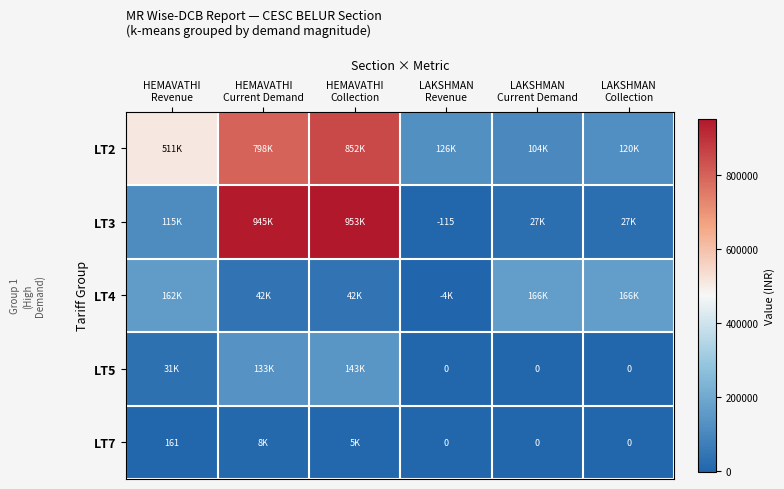

At which label is LT3 closest to 476545?

HEMAVATHI Revenue